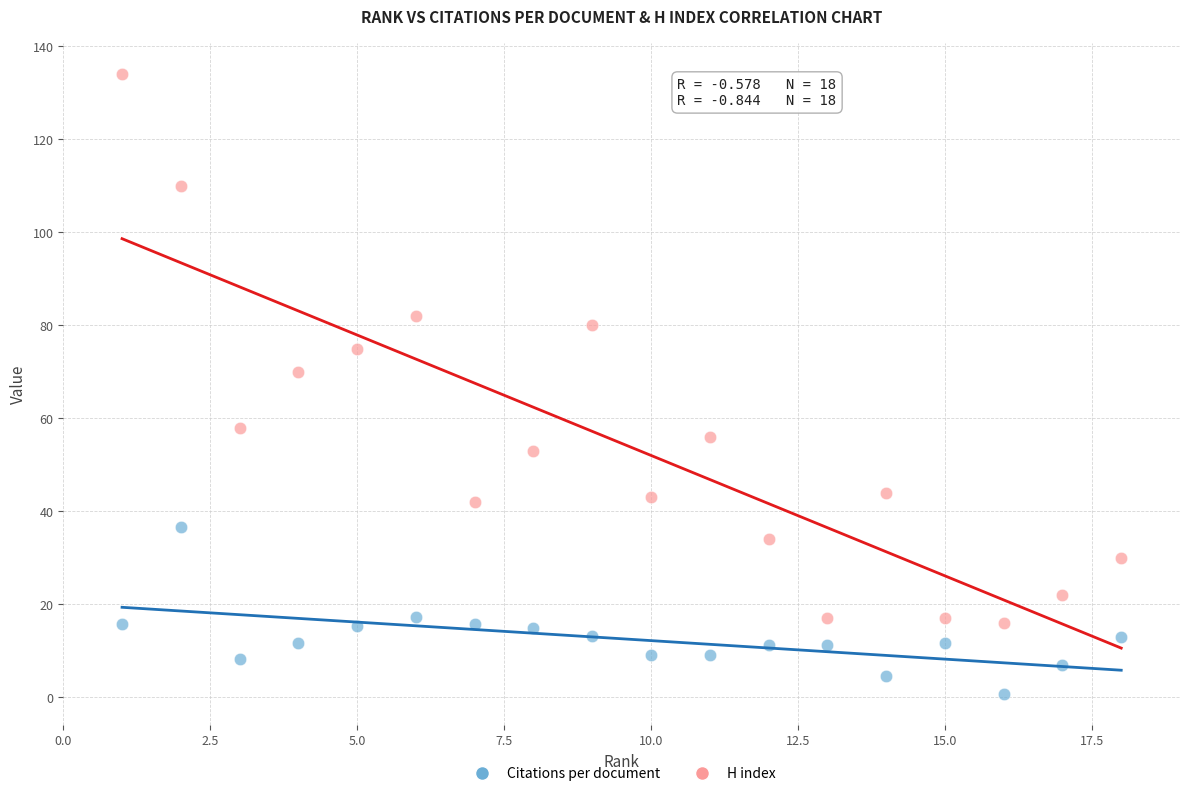

What are all the series names shown in the legend?

Citations per document, H index